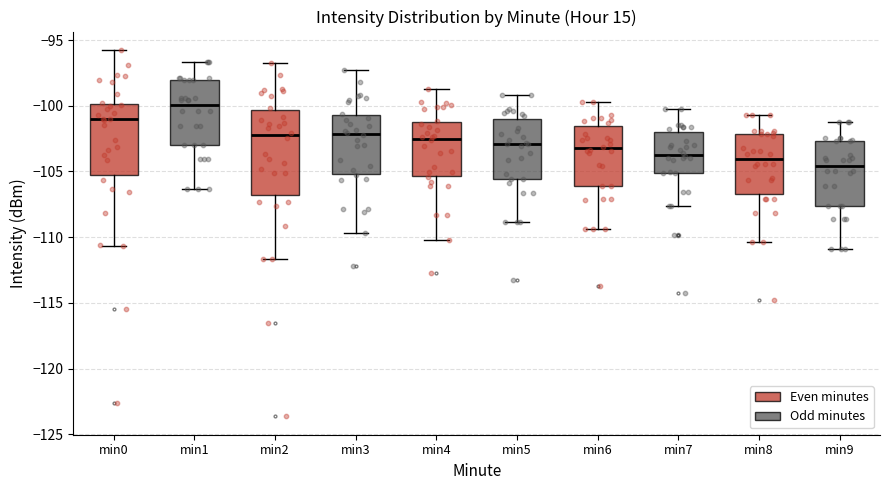

Reading left to right, transcribe this box plot: for each box, give where its median line is, the range the box spans, and where its two whiskers end, as read against the y-axis. The values are not printed on the chart, so give them approximately, as read against the axis.

min0: median -101.0, box -105.5 to -100.0, whiskers -110.5 to -95.5
min1: median -100.0, box -103.0 to -98.0, whiskers -106.5 to -96.5
min2: median -102.5, box -107.0 to -100.5, whiskers -111.5 to -97.0
min3: median -102.0, box -105.0 to -100.5, whiskers -109.5 to -97.5
min4: median -102.5, box -105.5 to -101.0, whiskers -110.0 to -98.5
min5: median -103.0, box -105.5 to -101.0, whiskers -109.0 to -99.0
min6: median -103.0, box -106.0 to -101.5, whiskers -109.5 to -99.5
min7: median -103.5, box -105.0 to -102.0, whiskers -107.5 to -100.0
min8: median -104.0, box -106.5 to -102.0, whiskers -110.5 to -100.5
min9: median -104.5, box -107.5 to -102.5, whiskers -111.0 to -101.0